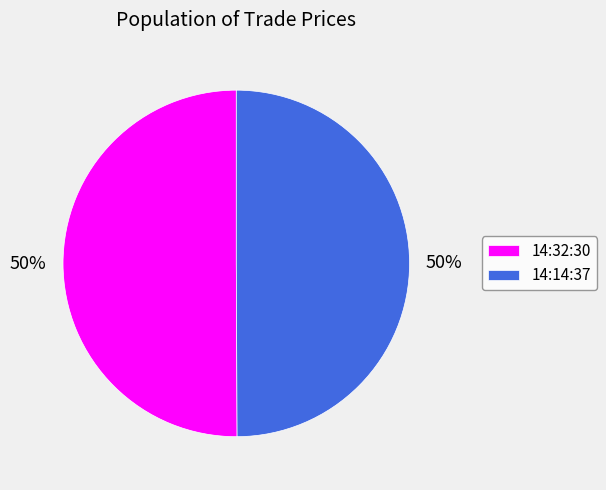

Approximately how many times larger is the value at 14:32:30 compared to 14:14:37?

1.0